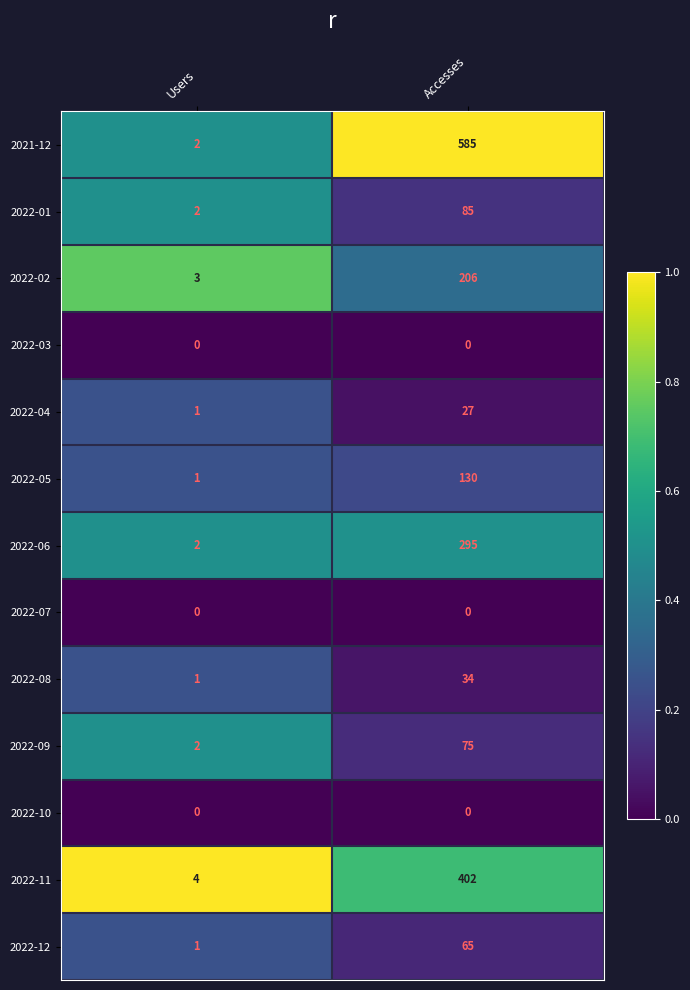

At which label is 2022-08 closest to 17?

Users